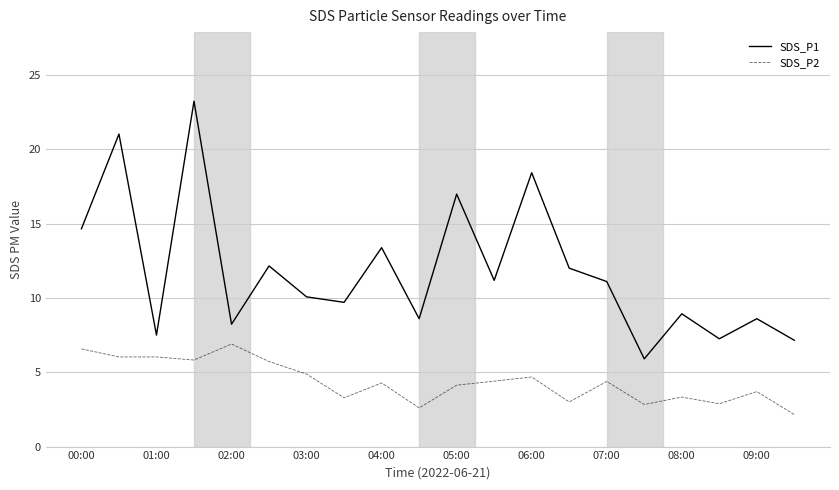

What is the minimum value for SDS_P1?

5.9